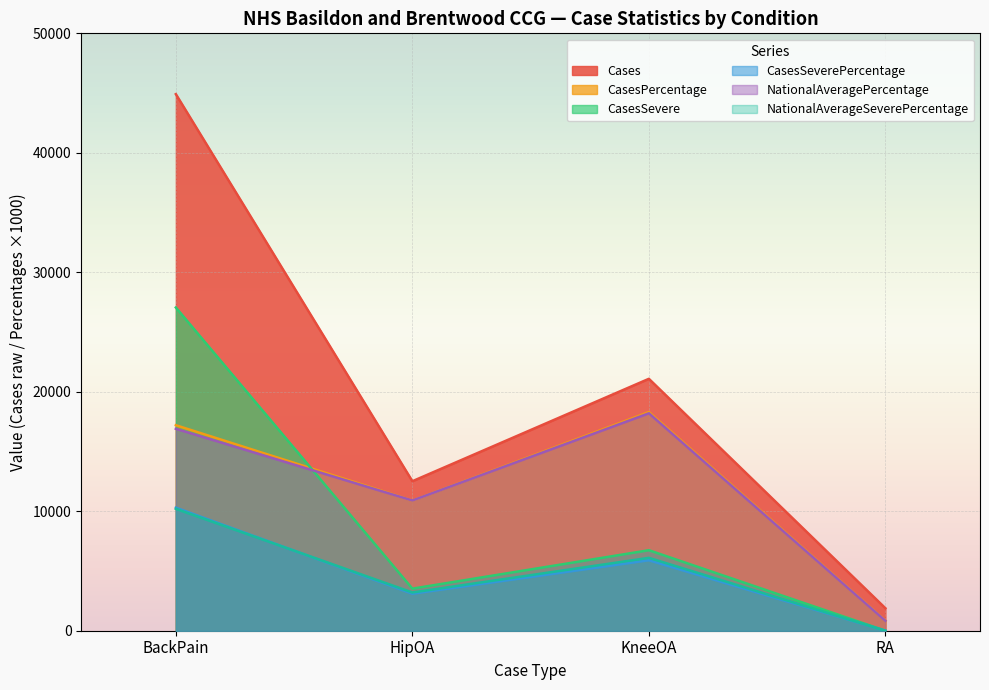

What is the label of the 4th point from the right?

BackPain